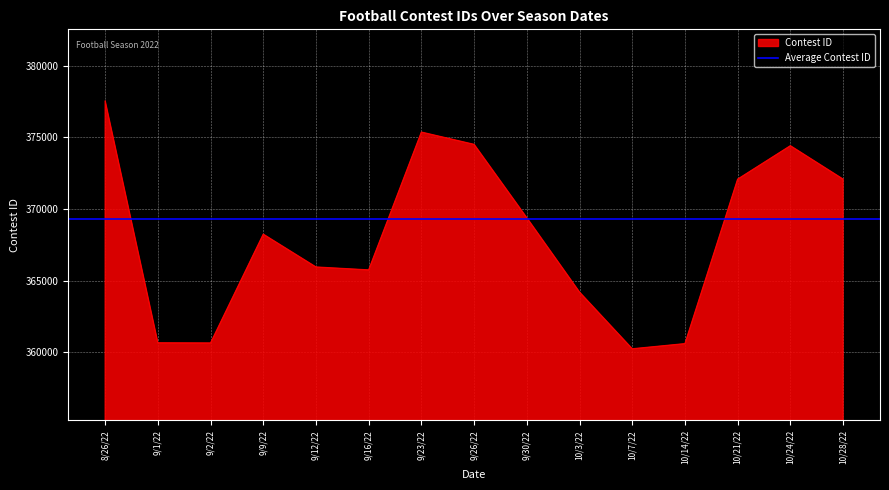

Reading left to right, what are all the values shown in this chart?

377547	360660	360650	368243	365953	365750	375370	374512	369388	364200	360242	360602	372084	374419	372086